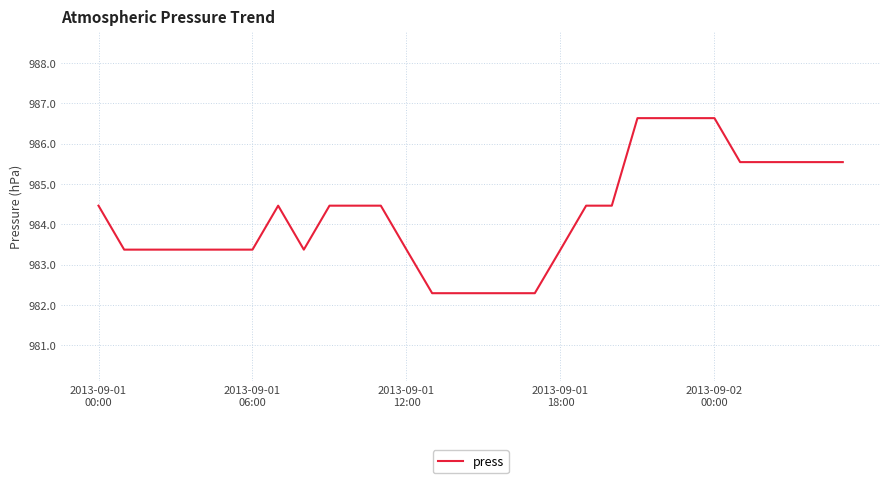

What is the average value?

984.2